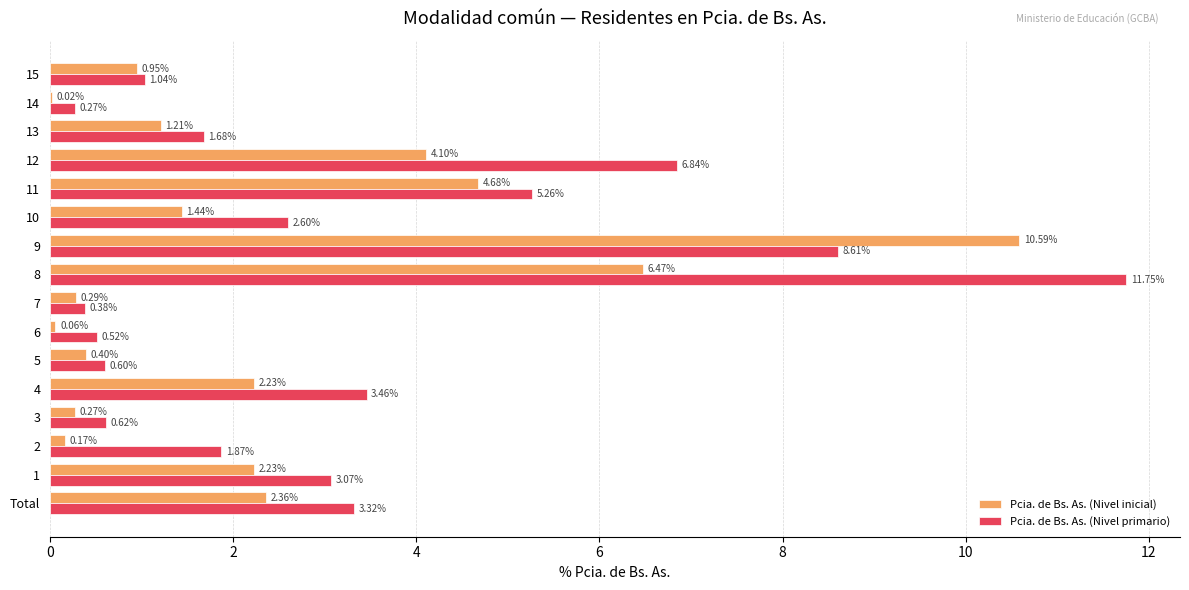

Which series has the largest range (max minus min)?

Pcia. de Bs. As. (Nivel primario)